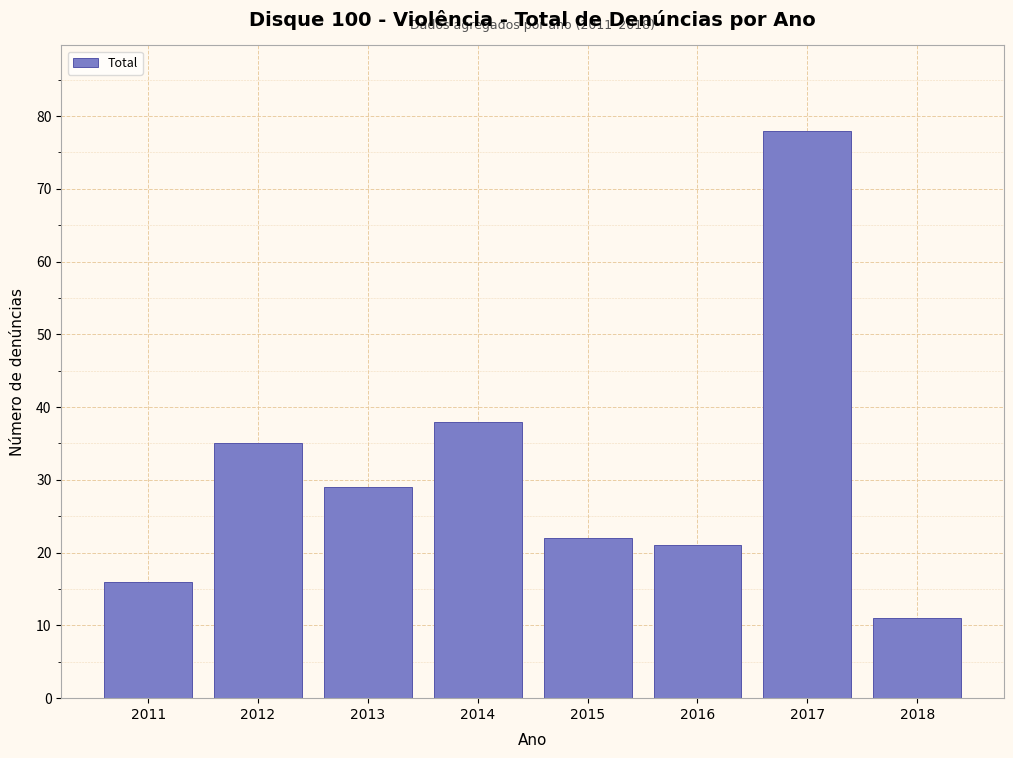

Reading right to left, list all the values displayed in this chart.

2018=11	2017=78	2016=21	2015=22	2014=38	2013=29	2012=35	2011=16